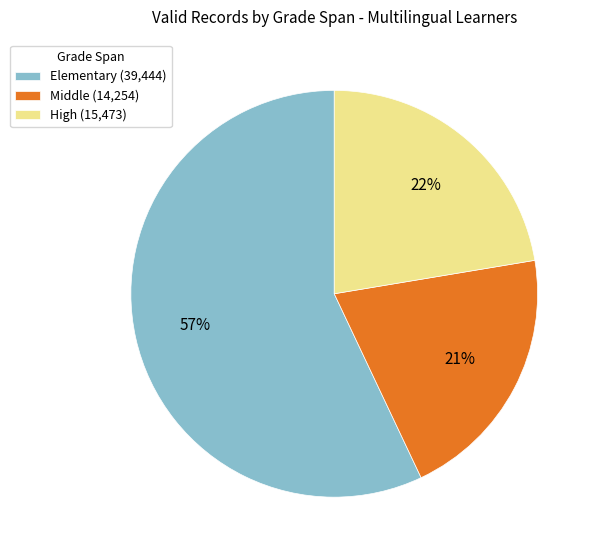

Is there a majority slice in this chart?

Yes